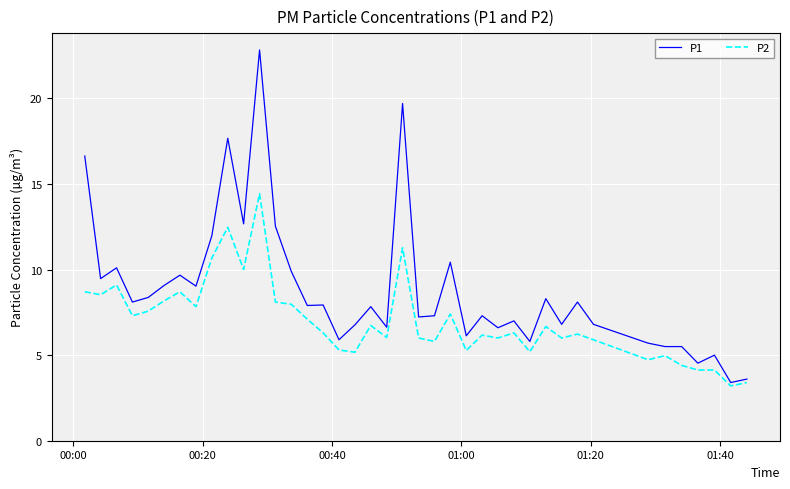

Rank the series by their maximum value, from lowest to highest.

P2, P1